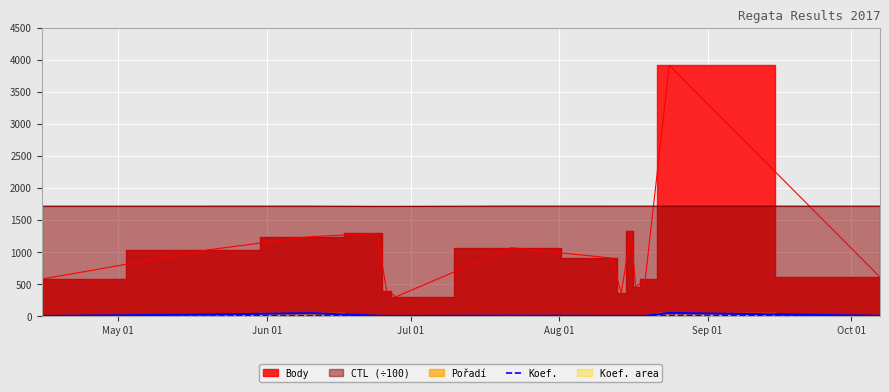

True or false: the data shows 4 at Aug 01.

True